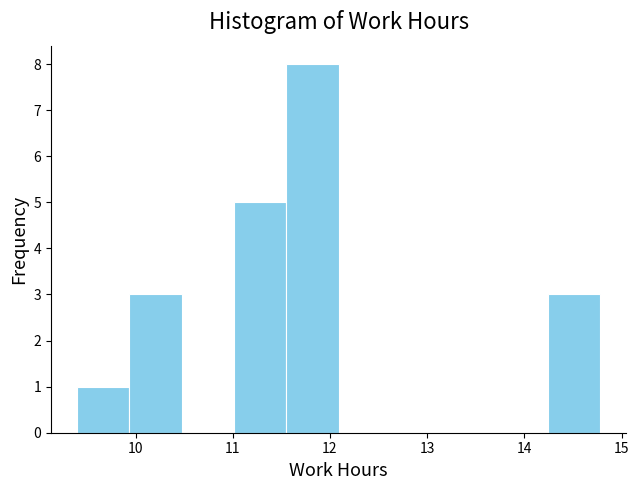

Which range on the x-axis has the tallest bar?

11.6 to 12.1